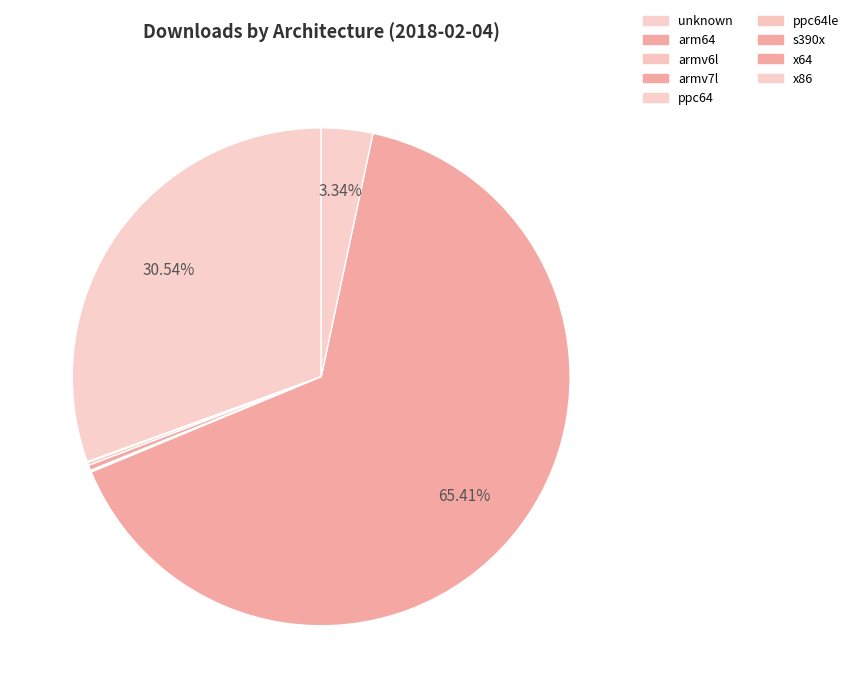

Is it true that x86 is 10% of the pie?

False